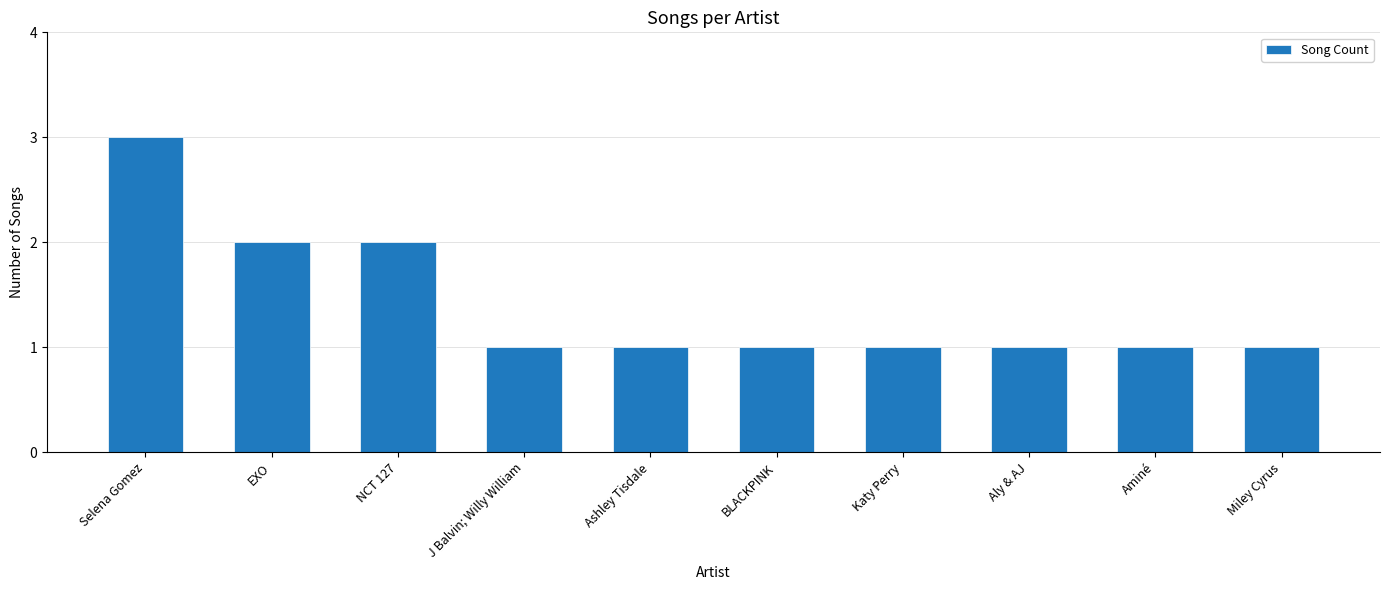

Reading right to left, list all the values displayed in this chart.

1	1	1	1	1	1	1	2	2	3